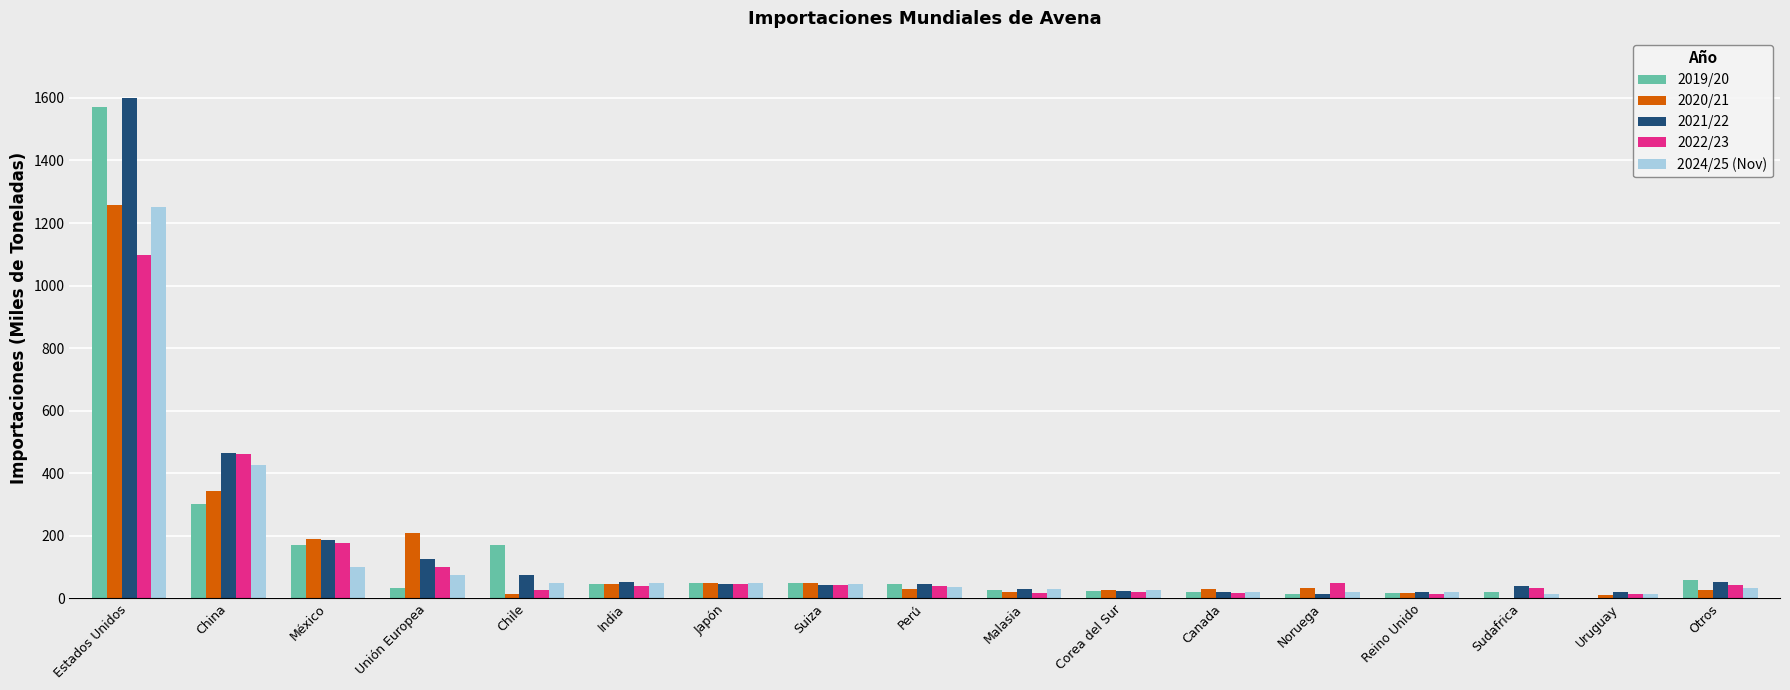

Which series changed the most between México and Suiza?

2021/22